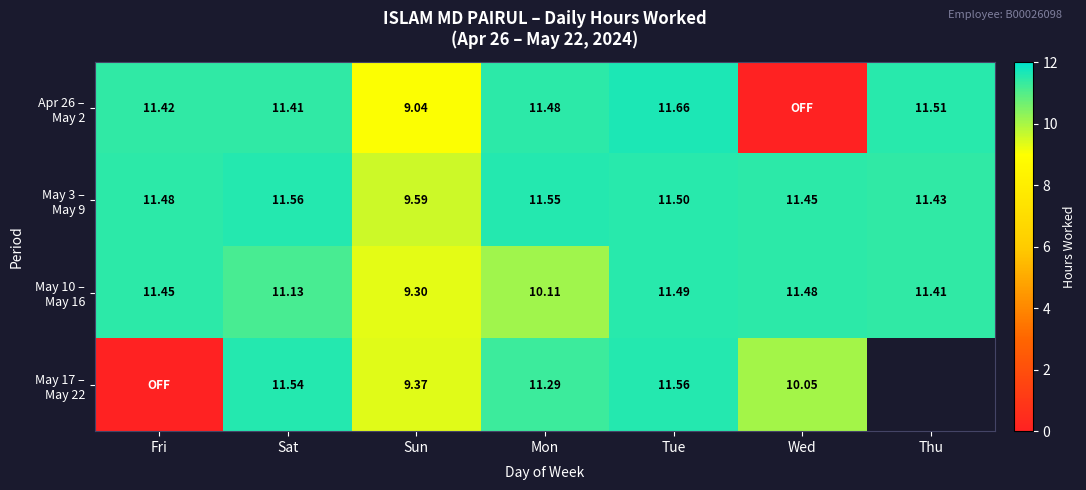

What is the spread (max minus min) of values at Sat?

0.4